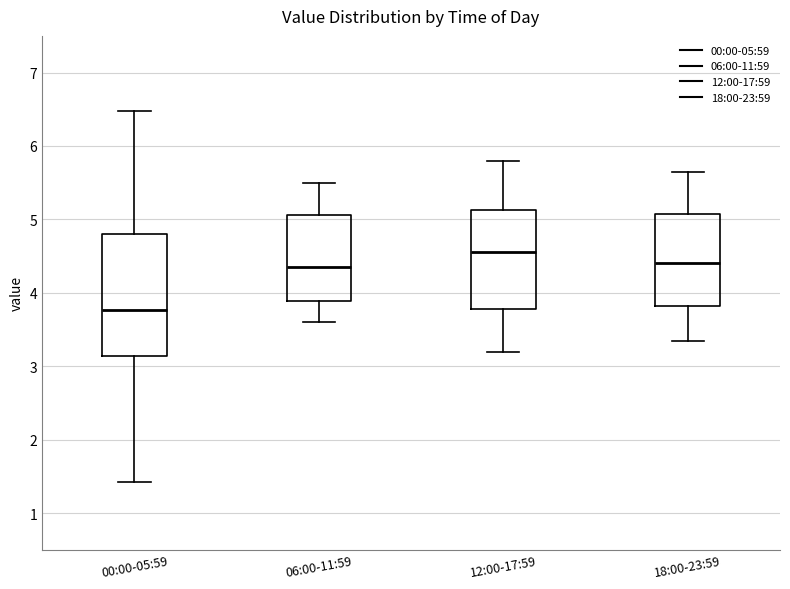

Reading left to right, read every box against the y-axis: the position of its median line, the range the box covers, and the ends of its whiskers. The values are not printed on the chart, so give them approximately, as read against the axis.

00:00-05:59: median 3.8, box 3.1 to 4.8, whiskers 1.4 to 6.5
06:00-11:59: median 4.4, box 3.9 to 5.1, whiskers 3.6 to 5.5
12:00-17:59: median 4.6, box 3.8 to 5.1, whiskers 3.2 to 5.8
18:00-23:59: median 4.4, box 3.8 to 5.1, whiskers 3.4 to 5.7